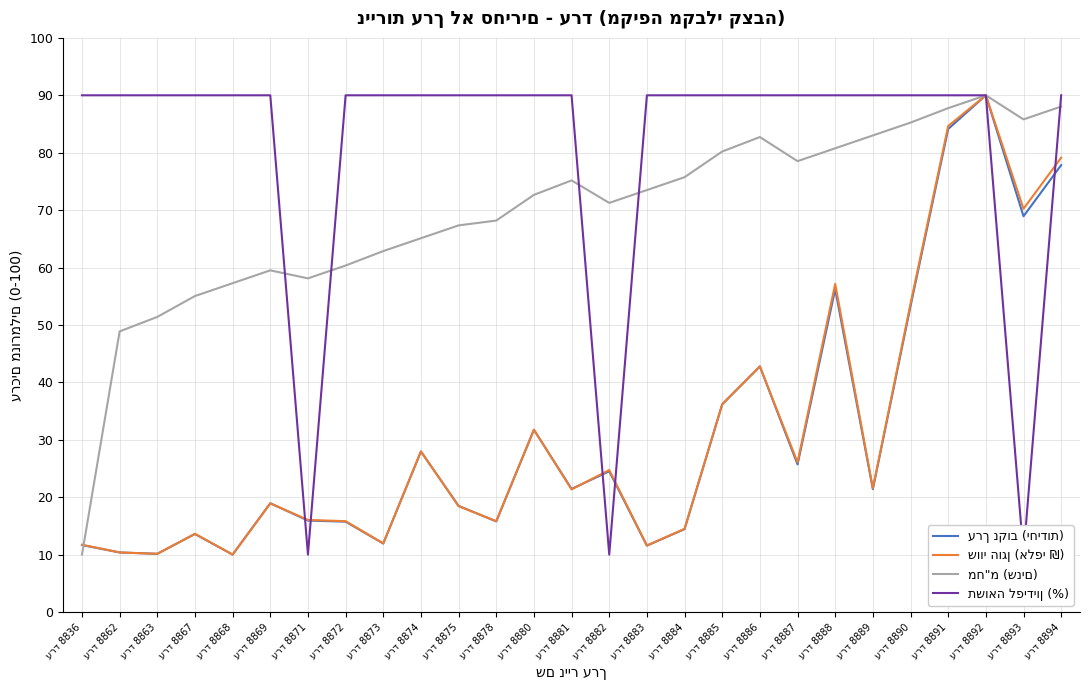

What are all the series names shown in the legend?

ערך נקוב (יחידות), שווי הוגן (אלפי ₪), מח"מ (שנים), תשואה לפידיון (%)